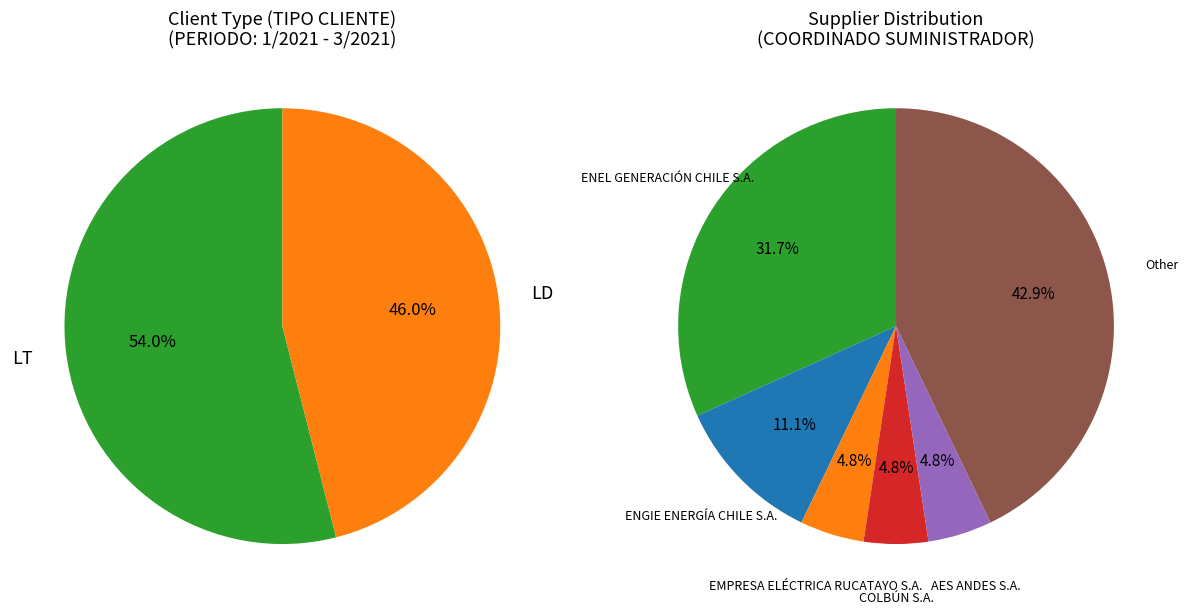

Combined, what portion of the pie is LT and LD?

100.0%